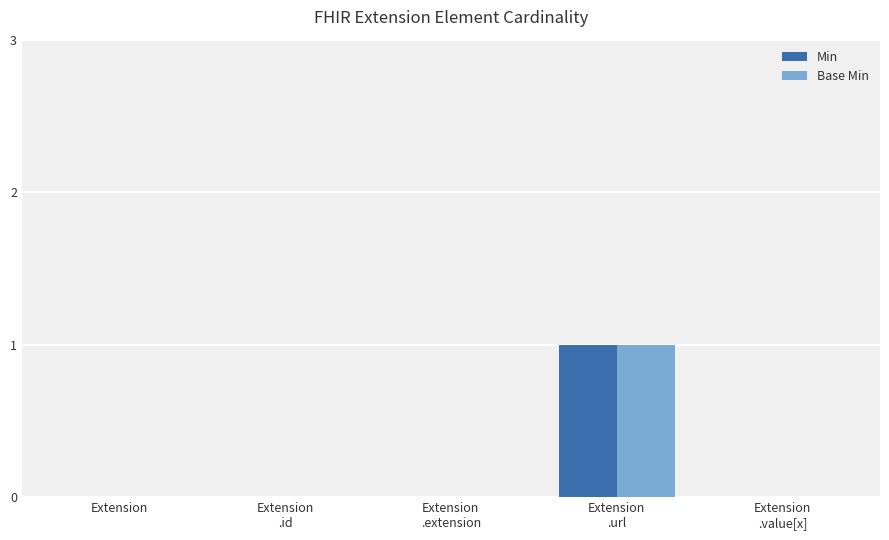

Reading left to right, what are all the values shown in this chart?

Min: Extension=0	Extension
.id=0	Extension
.extension=0	Extension
.url=1	Extension
.value[x]=0
Base Min: Extension=0	Extension
.id=0	Extension
.extension=0	Extension
.url=1	Extension
.value[x]=0